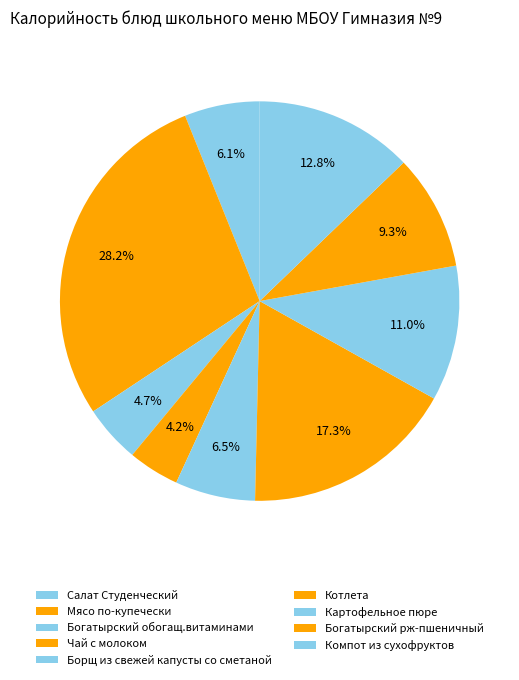

Count the number of slices in the pie.

9